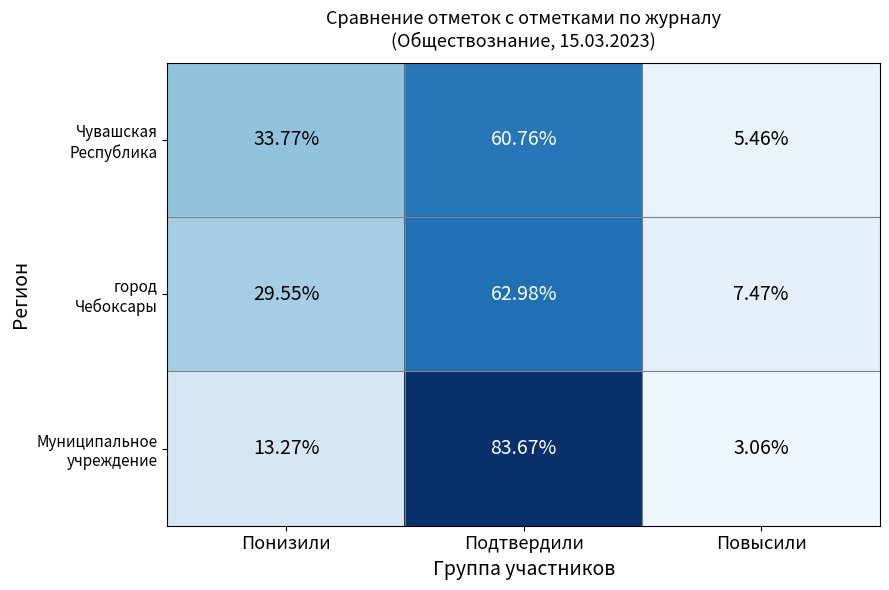

At which category is the sum across all series the highest?

Подтвердили